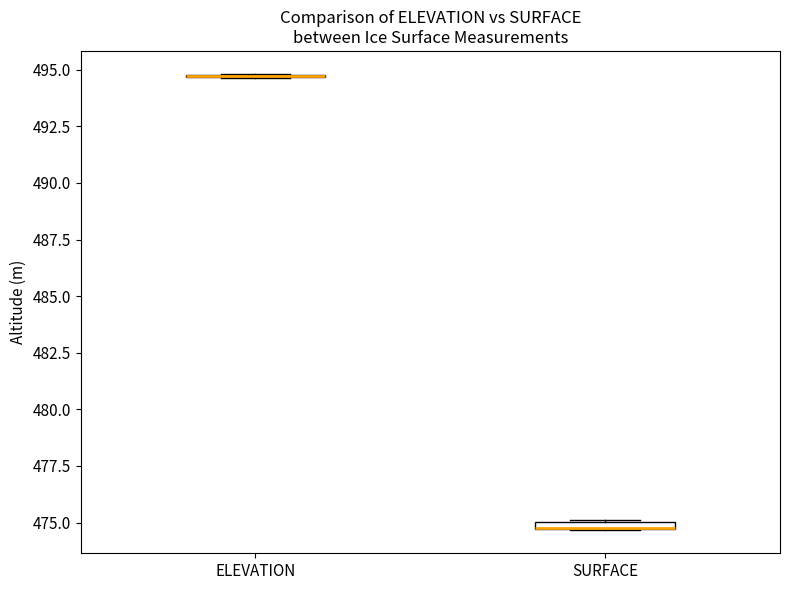

Where is the upper edge of the box for SURFACE on the y-axis? The values are not printed on the chart, so give them approximately, as read against the axis.

475.0